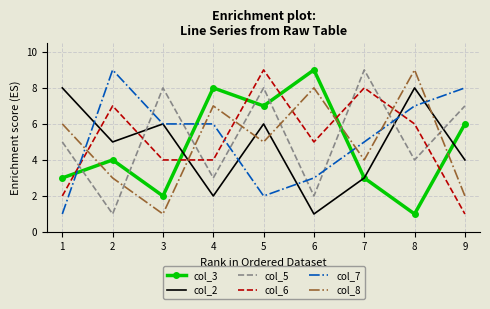

Which series changed the most between 5 and 6?

col_5